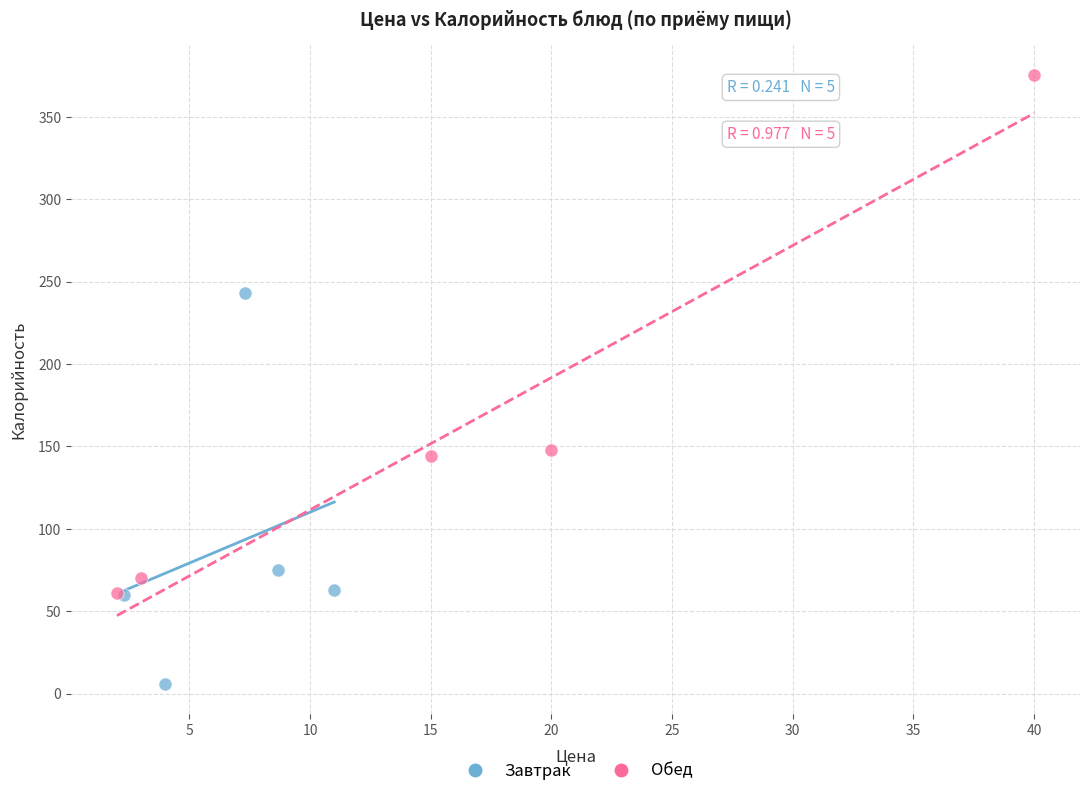

Which series has the widest spread of Y values?

Обед